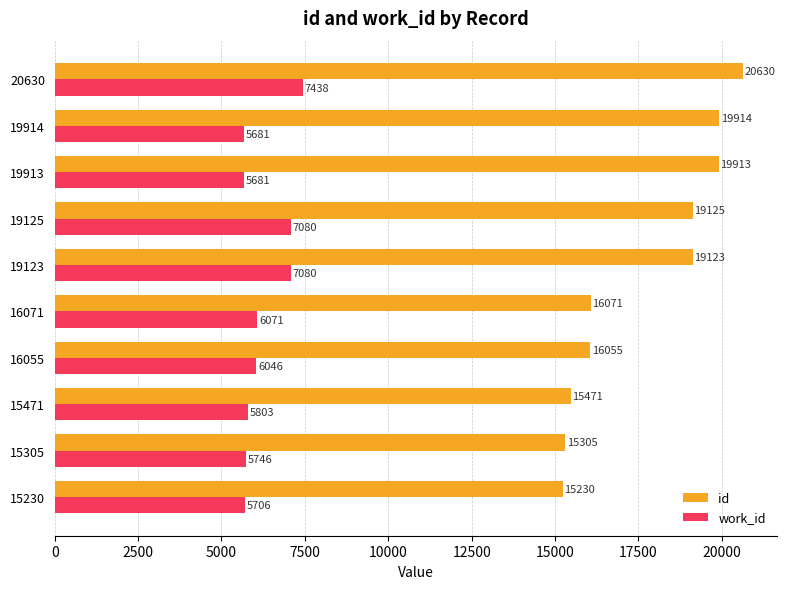

At which label does id reach its minimum?

15230